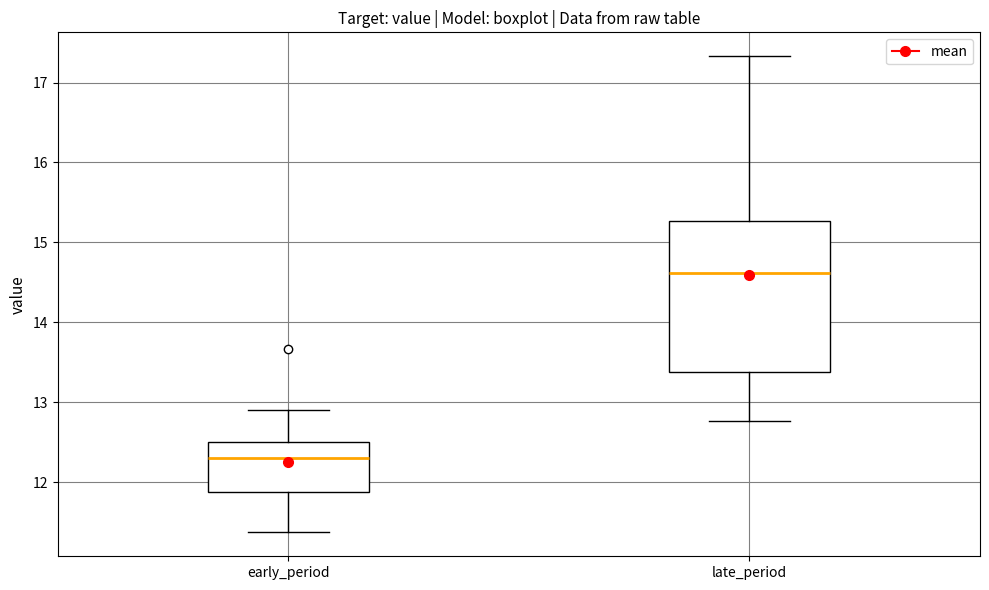

Reading left to right, read every box against the y-axis: the position of its median line, the range the box covers, and the ends of its whiskers. The values are not printed on the chart, so give them approximately, as read against the axis.

early_period: median 12.3, box 11.9 to 12.5, whiskers 11.4 to 12.9
late_period: median 14.6, box 13.4 to 15.3, whiskers 12.8 to 17.3